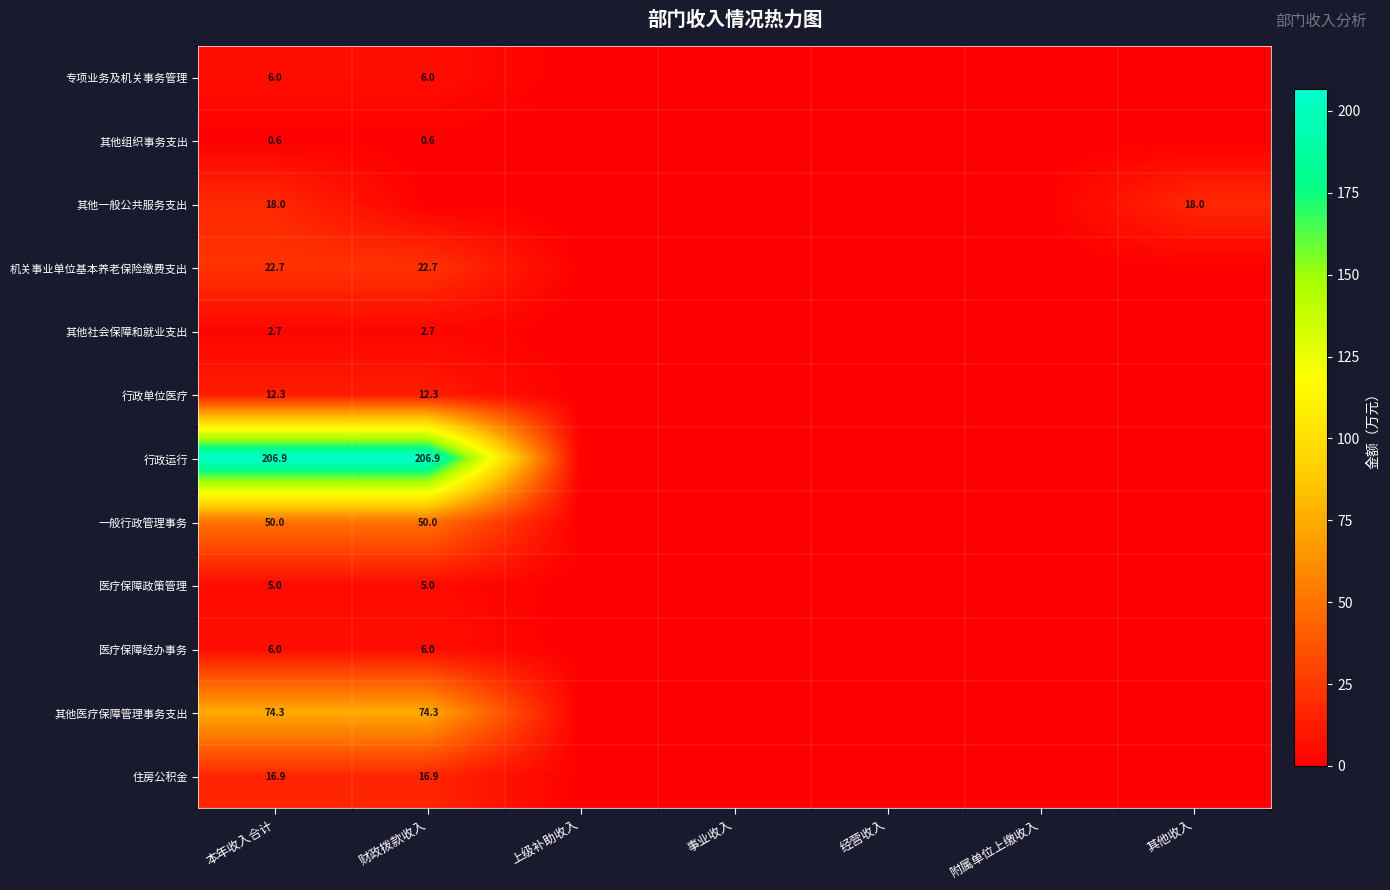

Is the value of 医疗保障经办事务 at 本年收入合计 greater than the value of 行政运行 at 财政拨款收入?

No